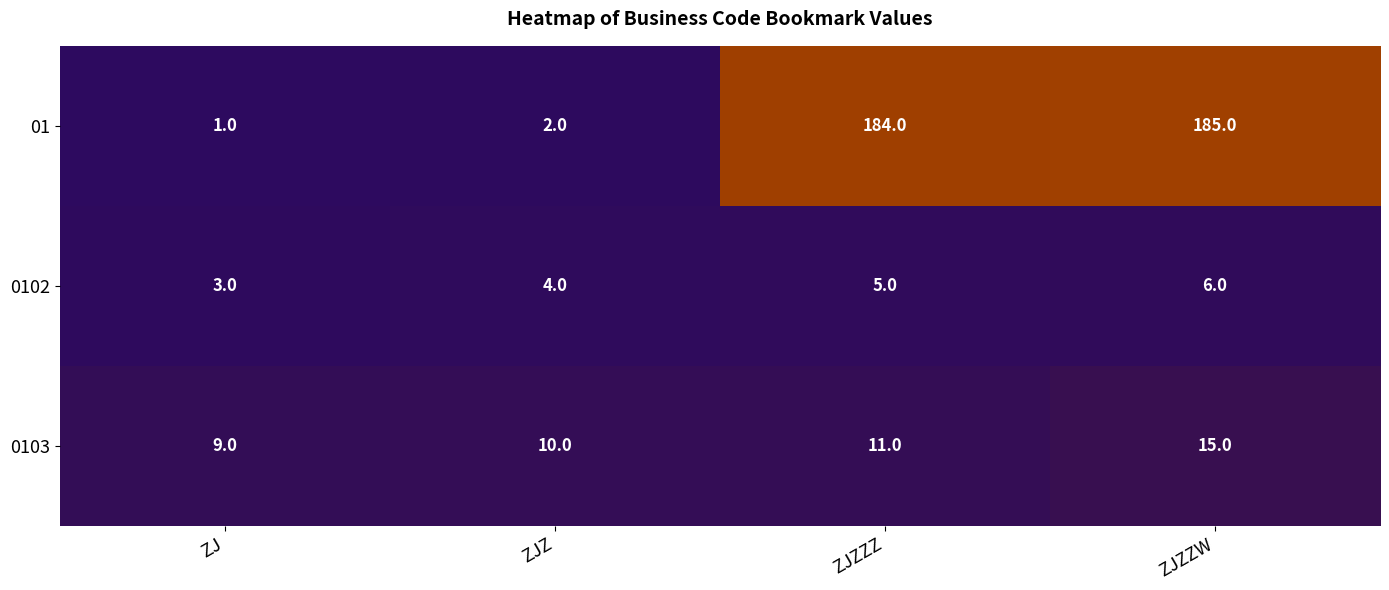

Reading left to right, extract all data points from this chart.

01: ZJ=1	ZJZ=2	ZJZZZ=184	ZJZZW=185
0102: ZJ=3	ZJZ=4	ZJZZZ=5	ZJZZW=6
0103: ZJ=9	ZJZ=10	ZJZZZ=11	ZJZZW=15